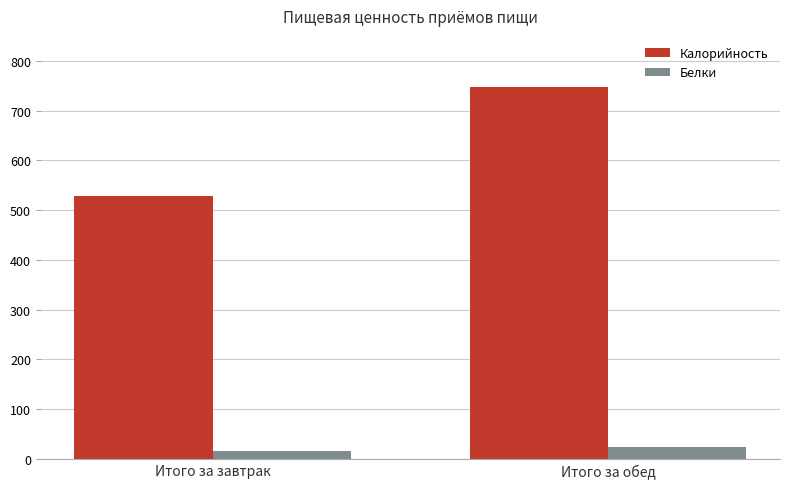

What is the label of the 2nd bar from the right?

Итого за завтрак